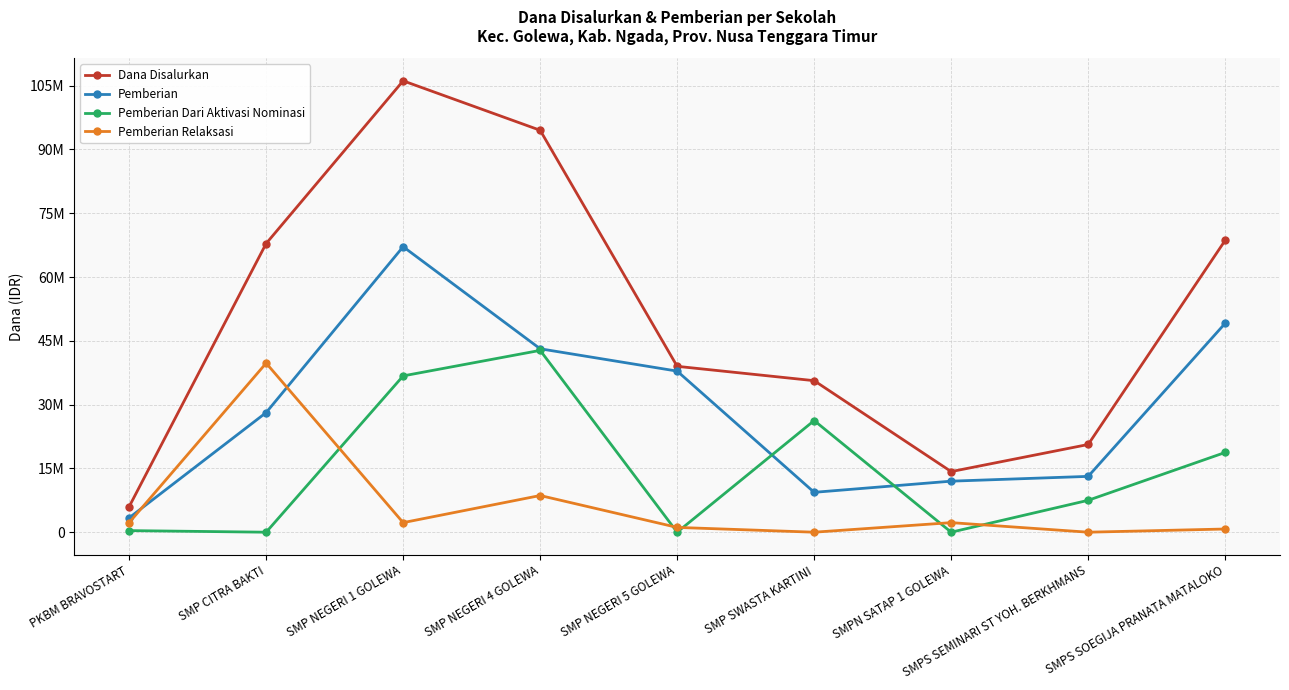

What is the difference between the second highest and second lowest values in the Pemberian Dari Aktivasi Nominasi series?

36750000